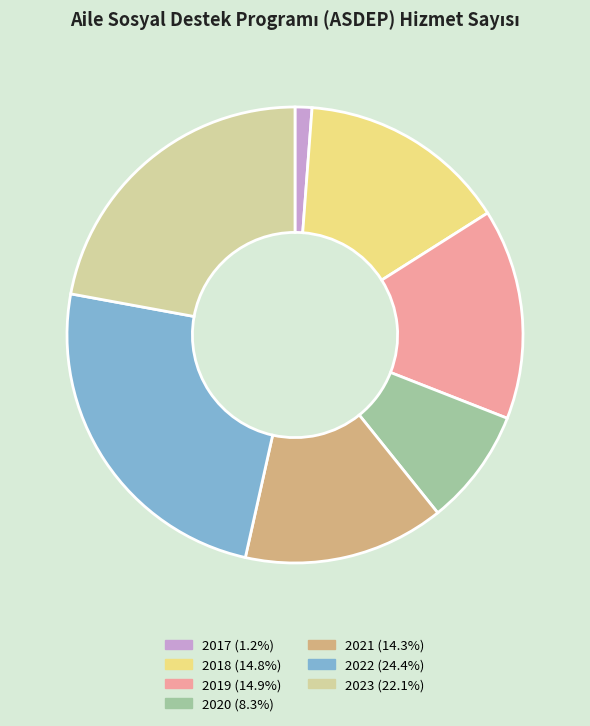

Is 2022 the majority of the pie?

No